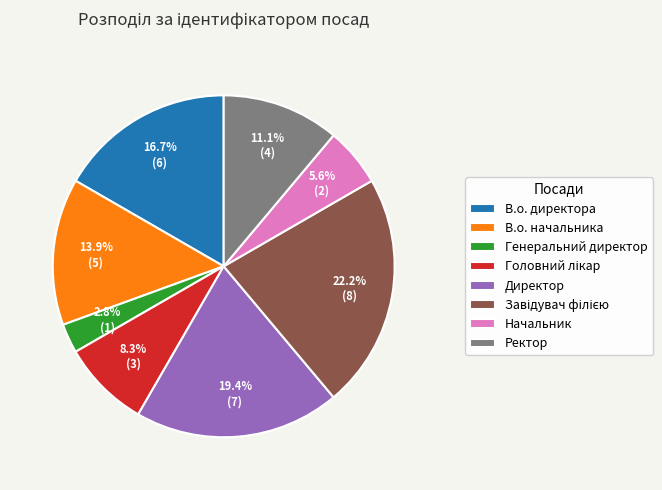

Is В.о. директора the majority of the pie?

No